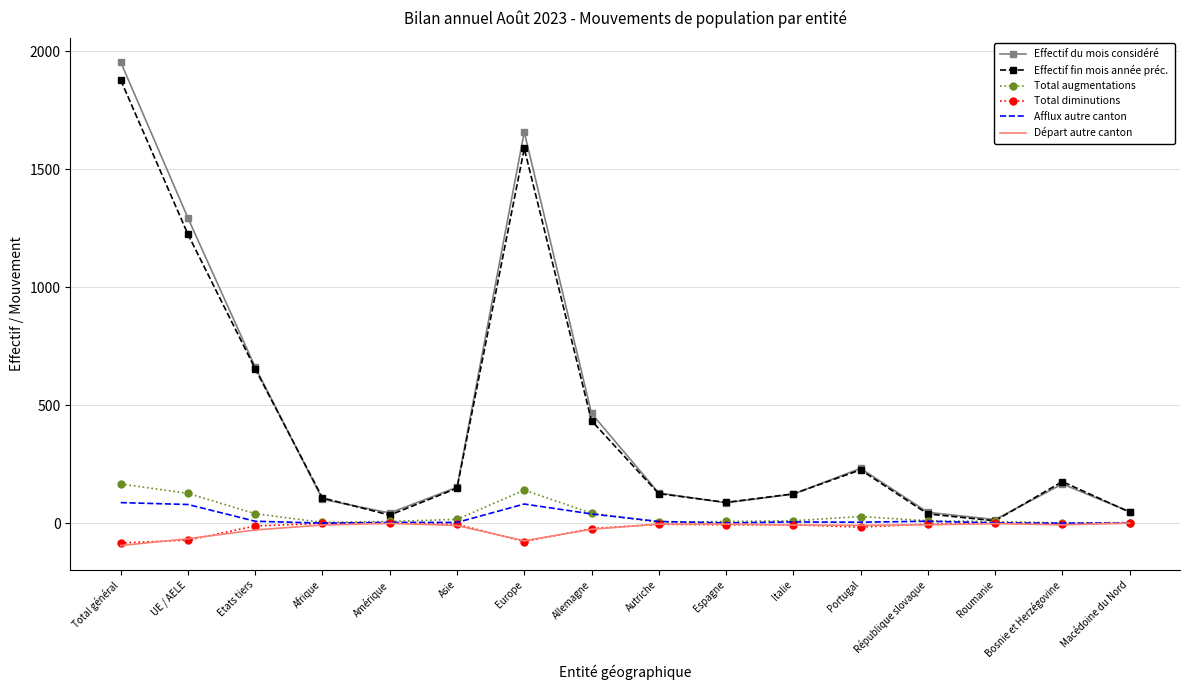

True or false: Total diminutions has more than 2 interior local peaks.

True